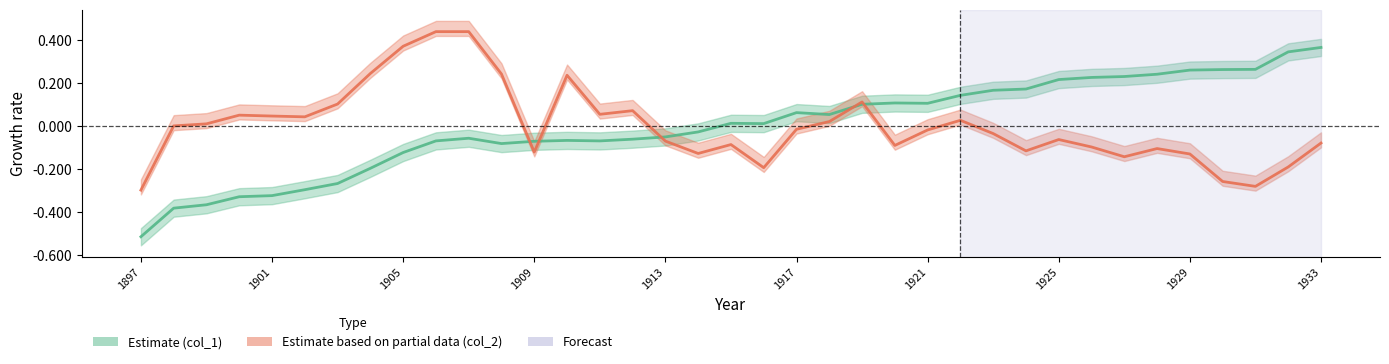

Which series ends up on top after the final intersection of col_1 line and col_2 line?

col_1 line